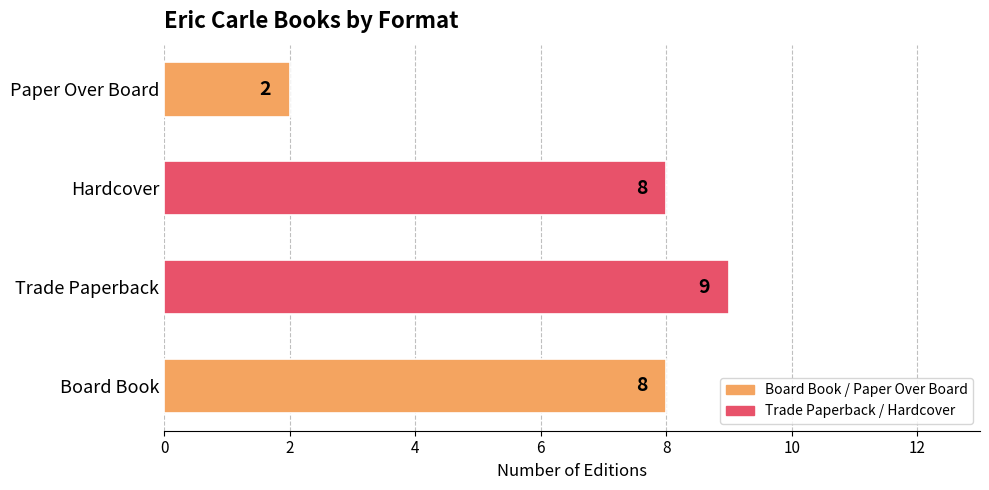

What is the smallest value displayed?

2